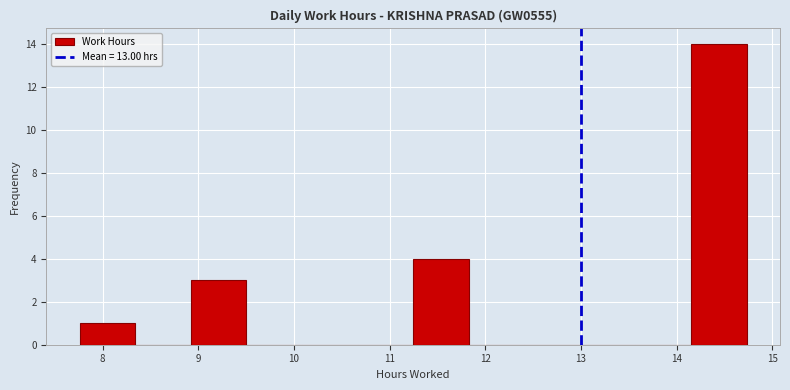

How tall is the bar that spans 8.9 to 9.5 on the x-axis? Neither the bar edges nor the heights are printed on the chart, so give them approximately, as read against the axes.

3